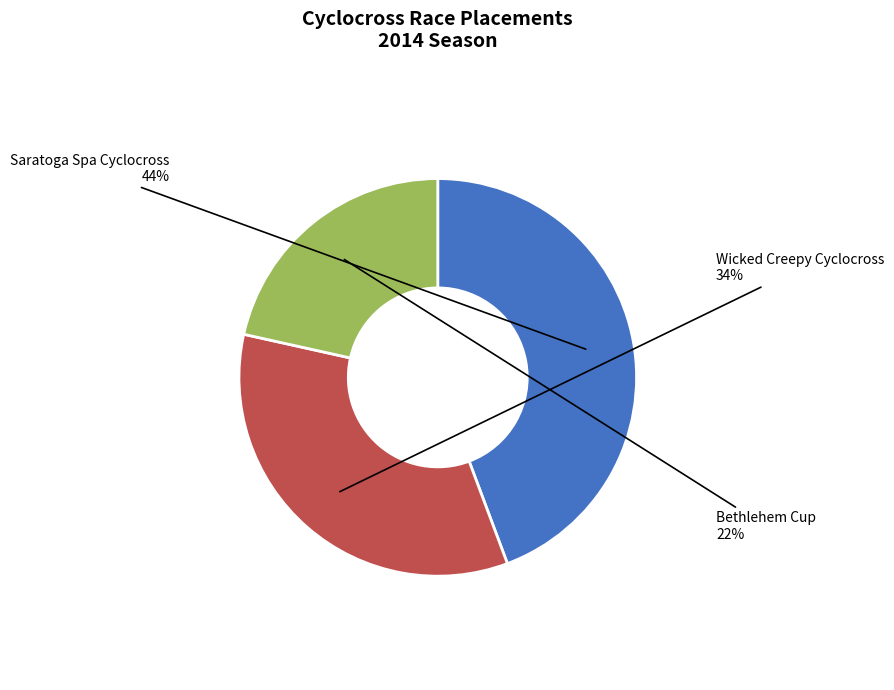

Rank the categories by value from lowest to highest.

Bethlehem Cup, Wicked Creepy Cyclocross, Saratoga Spa Cyclocross